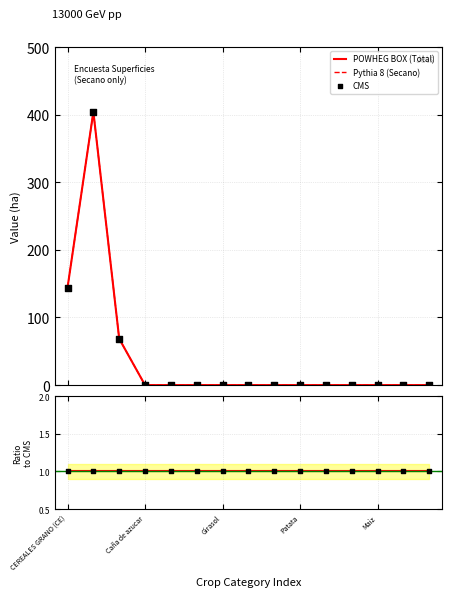

Which series reaches the maximum Y coordinate?

POWHEG BOX (Total)